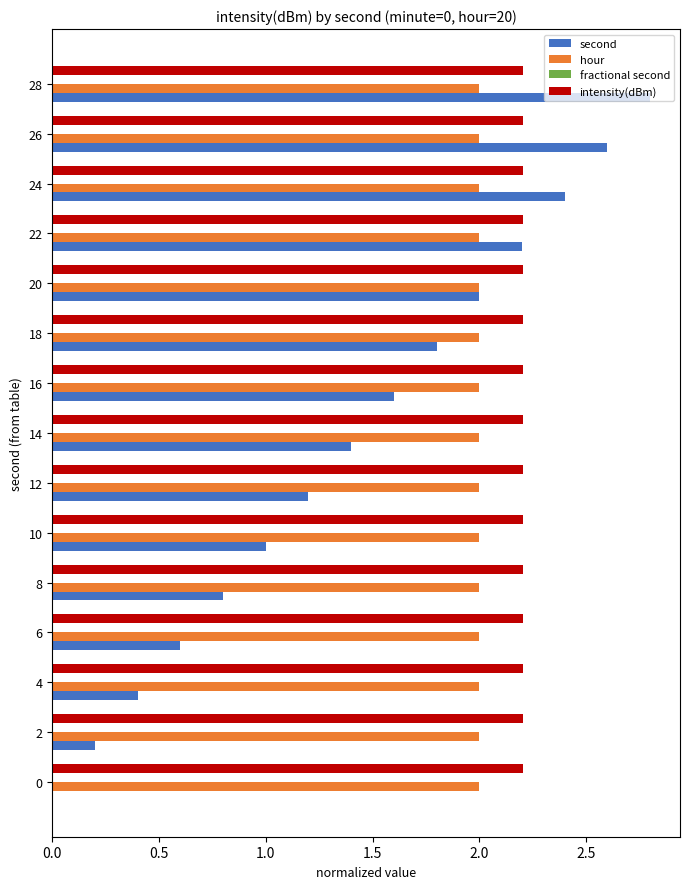

Between 14 and 20, which series saw the biggest shift?

second